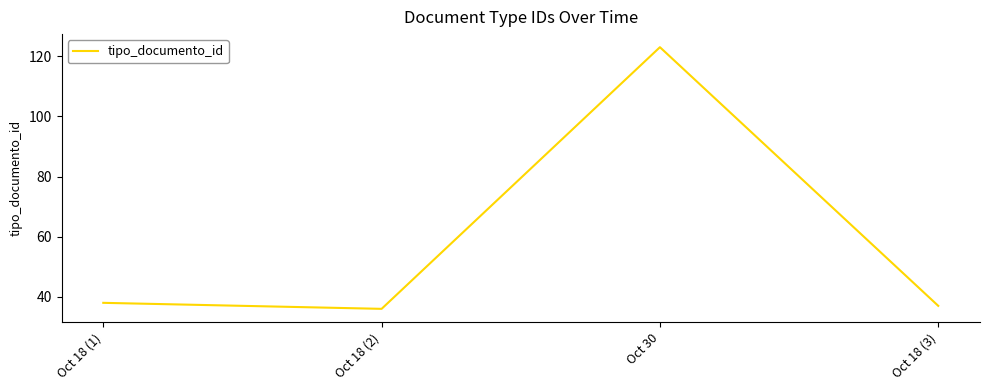

Rank the categories by value from highest to lowest.

Oct 30, Oct 18 (1), Oct 18 (3), Oct 18 (2)